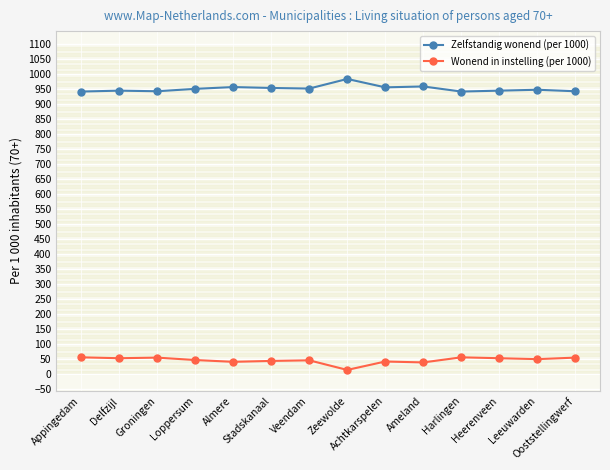

True or false: Zelfstandig wonend (per 1000) has more than 2 interior local peaks.

True